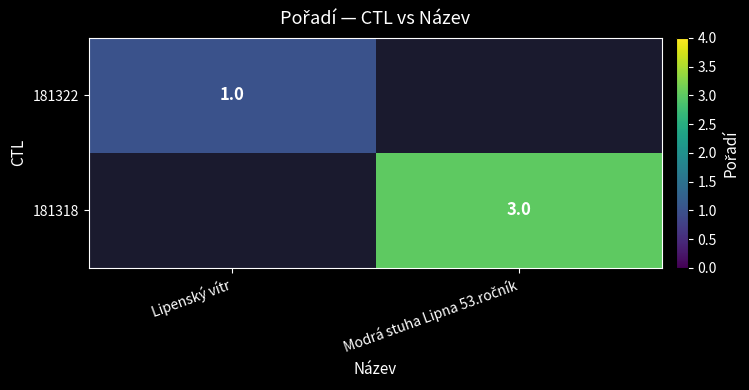

The 181322 series shows 1.0 at Lipenský vítr. True or false?

True